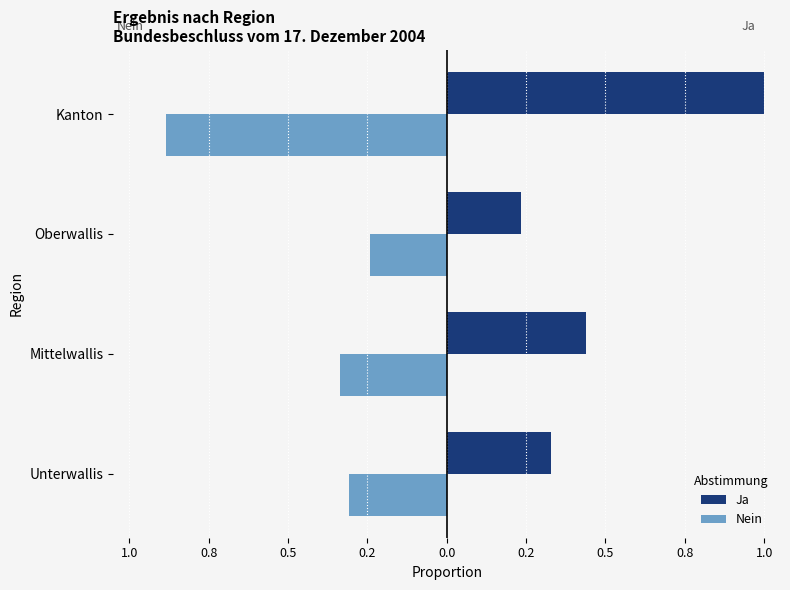

What are all the series names shown in the legend?

Ja, Nein